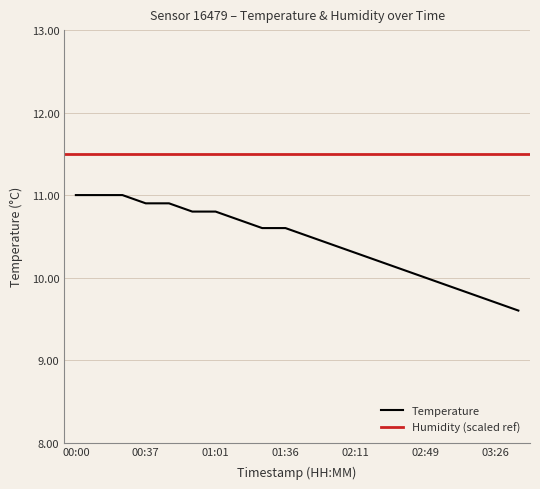

What is the approximate value at 01:01?

10.8